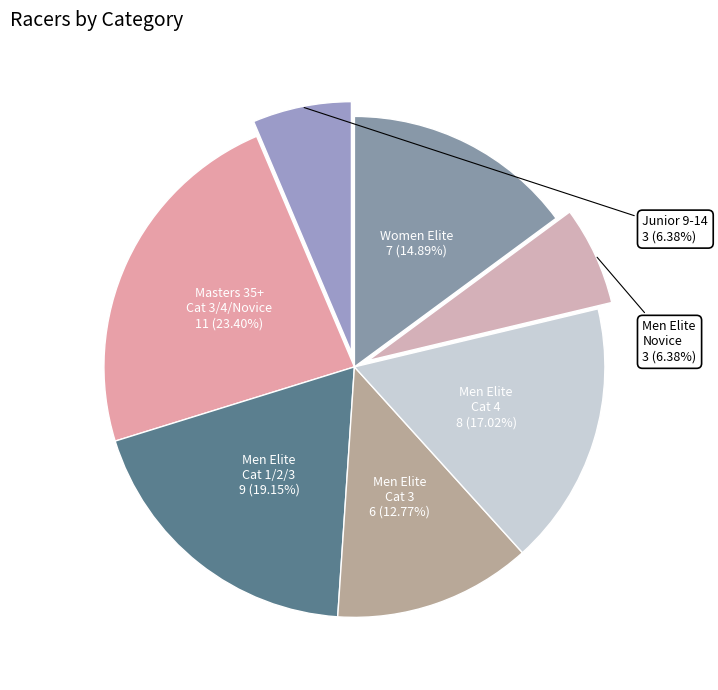

To the nearest percent, what is the average slice percentage?

14%